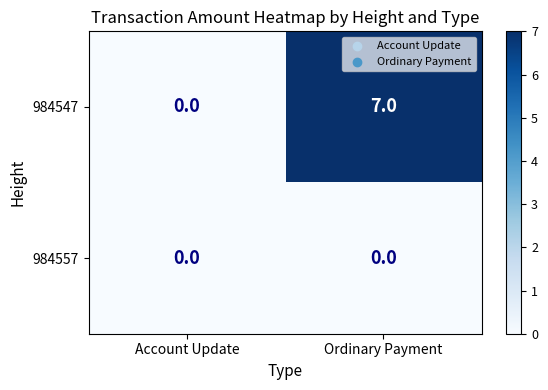

How many series are shown in this chart?

2